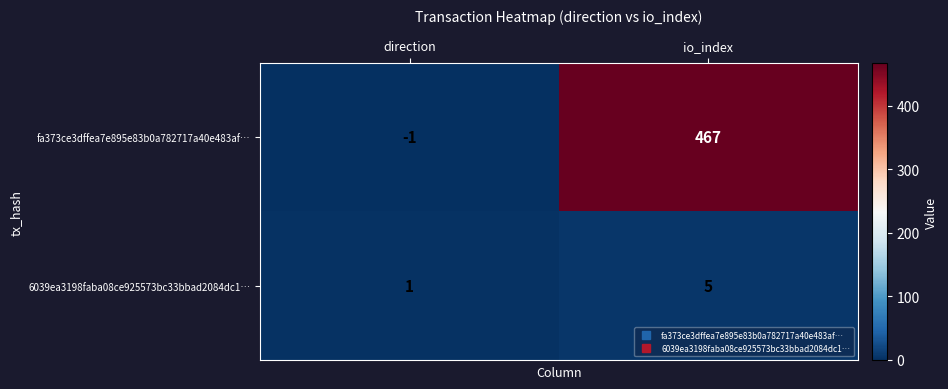

What is the sum of all 6039ea3198faba08ce925573bc33bbad2084dc1… values?

6